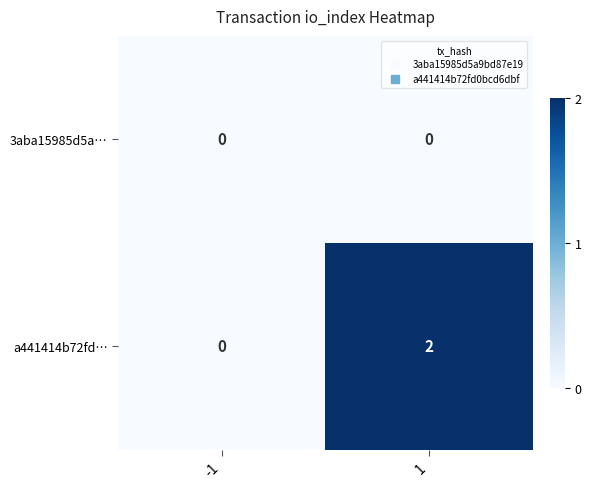

The value of a441414b72fd… at 1 is 3. True or false?

False